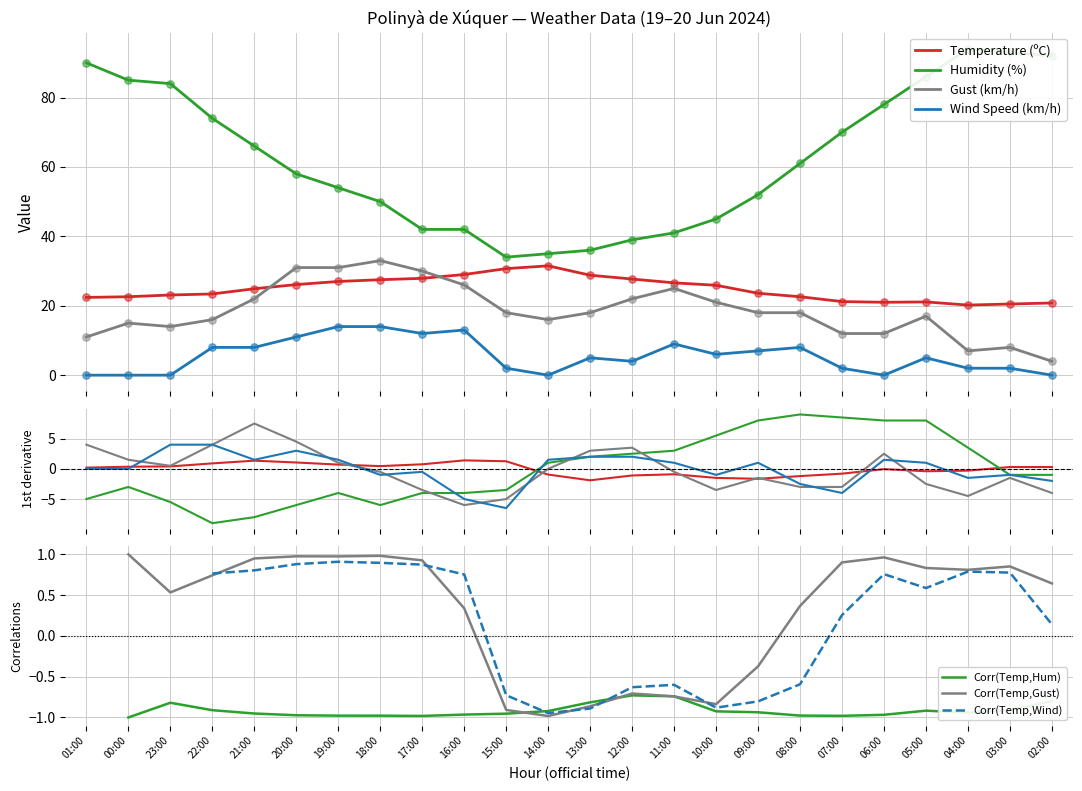

Which series has the largest total across all categories?

Humidity (%)